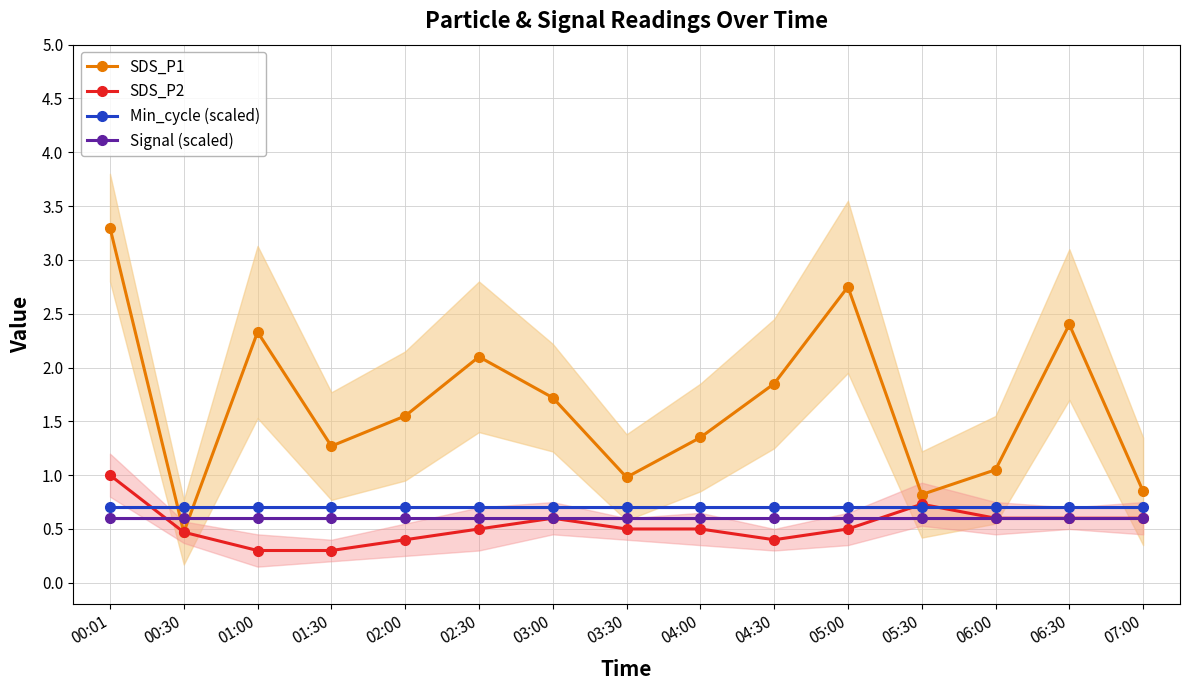

Reading right to left, extract all data points from this chart.

SDS_P1: 0.8	2.4	1.1	0.8	2.8	1.9	1.4	1.0	1.7	2.1	1.6	1.3	2.3	0.5	3.3
SDS_P2: 0.6	0.6	0.6	0.7	0.5	0.4	0.5	0.5	0.6	0.5	0.4	0.3	0.3	0.5	1.0
Min_cycle (scaled): 0.7	0.7	0.7	0.7	0.7	0.7	0.7	0.7	0.7	0.7	0.7	0.7	0.7	0.7	0.7
Signal (scaled): 0.6	0.6	0.6	0.6	0.6	0.6	0.6	0.6	0.6	0.6	0.6	0.6	0.6	0.6	0.6